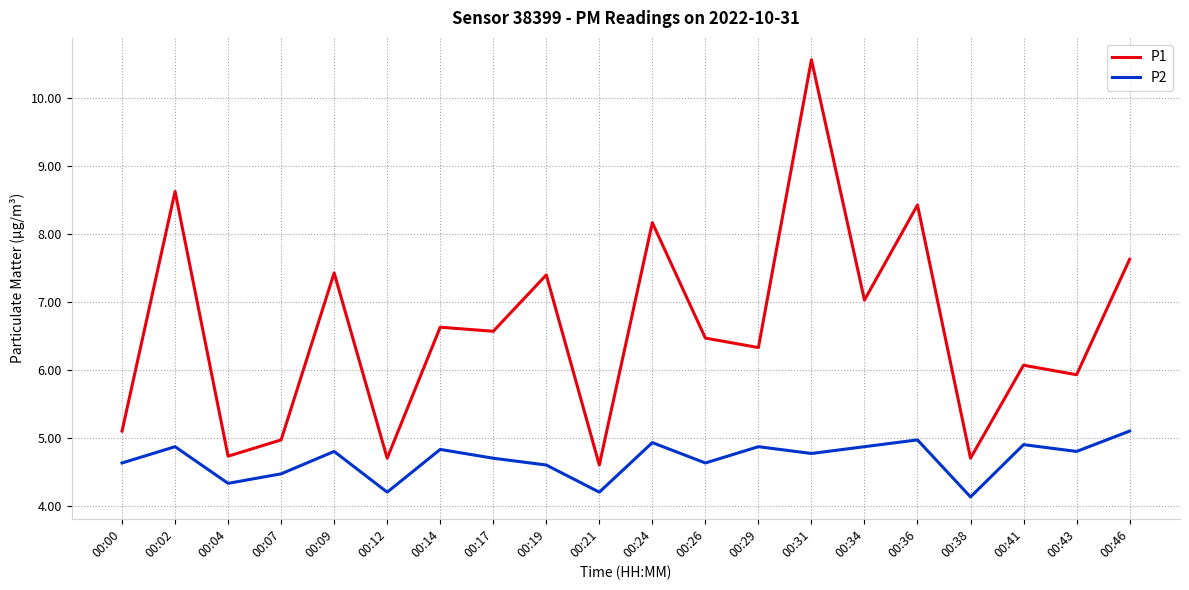

True or false: P2 and P1 intersect in this chart.

False